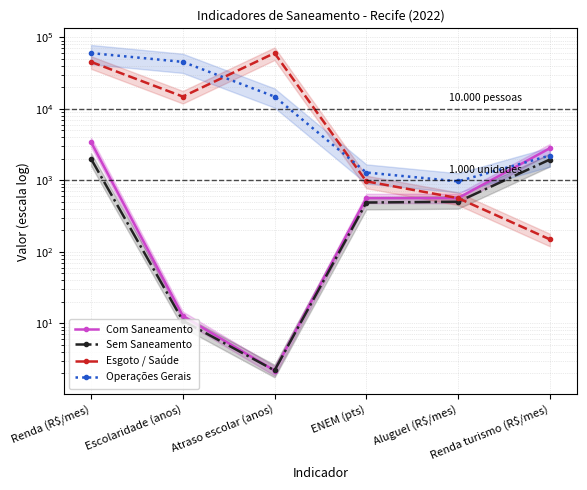

What is the difference between the Esgoto / Saúde values at Aluguel (R$/mes) and Escolaridade (anos)?

14257.0